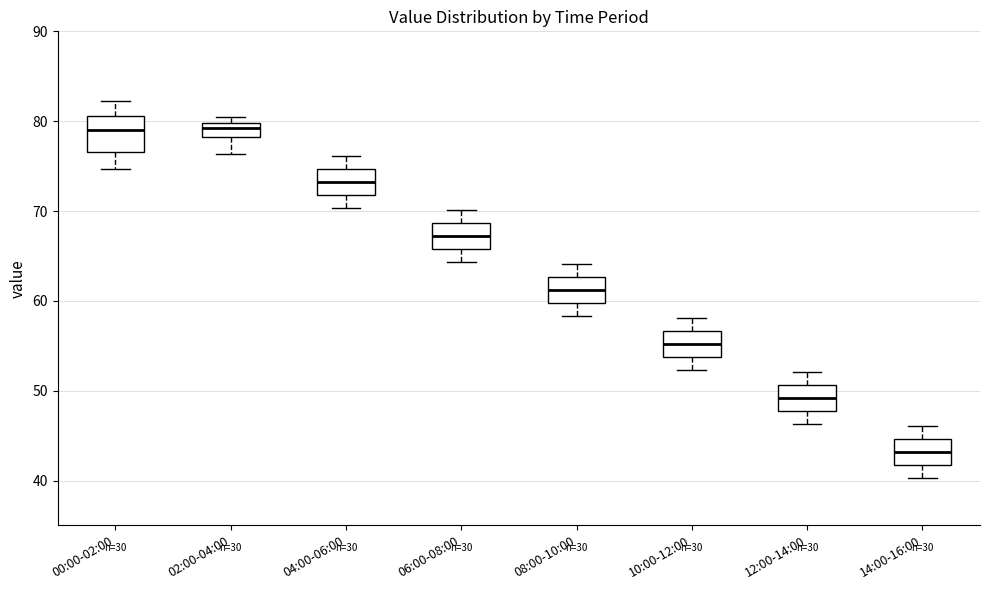

Reading left to right, read every box against the y-axis: the position of its median line, the range the box covers, and the ends of its whiskers. The values are not printed on the chart, so give them approximately, as read against the axis.

00:00-02:00: median 79, box 77 to 81, whiskers 75 to 82
02:00-04:00: median 79, box 78 to 80, whiskers 76 to 81
04:00-06:00: median 73, box 72 to 75, whiskers 70 to 76
06:00-08:00: median 67, box 66 to 69, whiskers 64 to 70
08:00-10:00: median 61, box 60 to 63, whiskers 58 to 64
10:00-12:00: median 55, box 54 to 57, whiskers 52 to 58
12:00-14:00: median 49, box 48 to 51, whiskers 46 to 52
14:00-16:00: median 43, box 42 to 45, whiskers 40 to 46